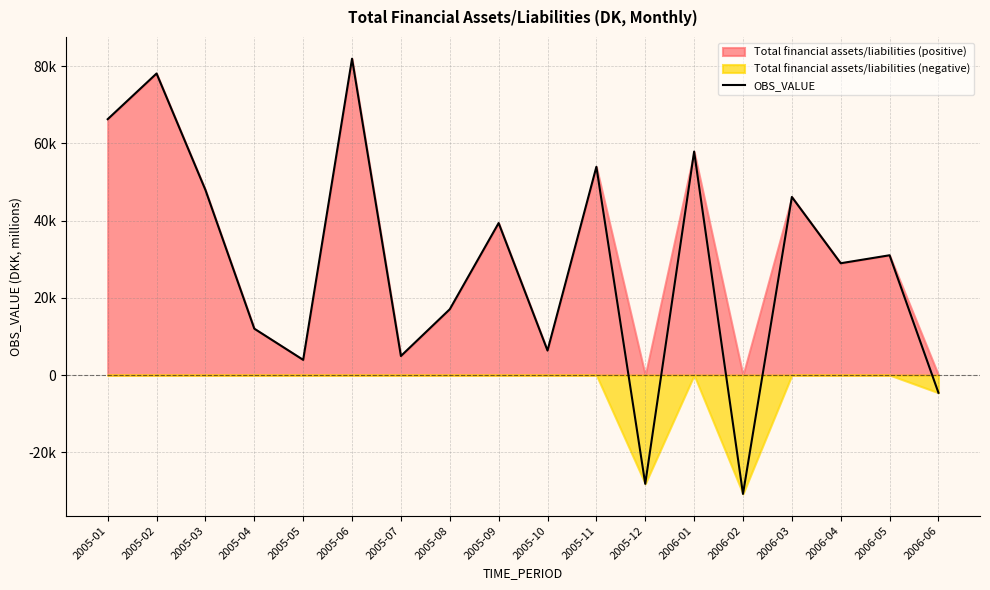

Reading right to left, what are all the values shown in this chart?

-4584	31014	28951	46107	-30756	57854	-28146	53918	6352	39358	17042	4936	81892	3941	12015	47921	78065	66240